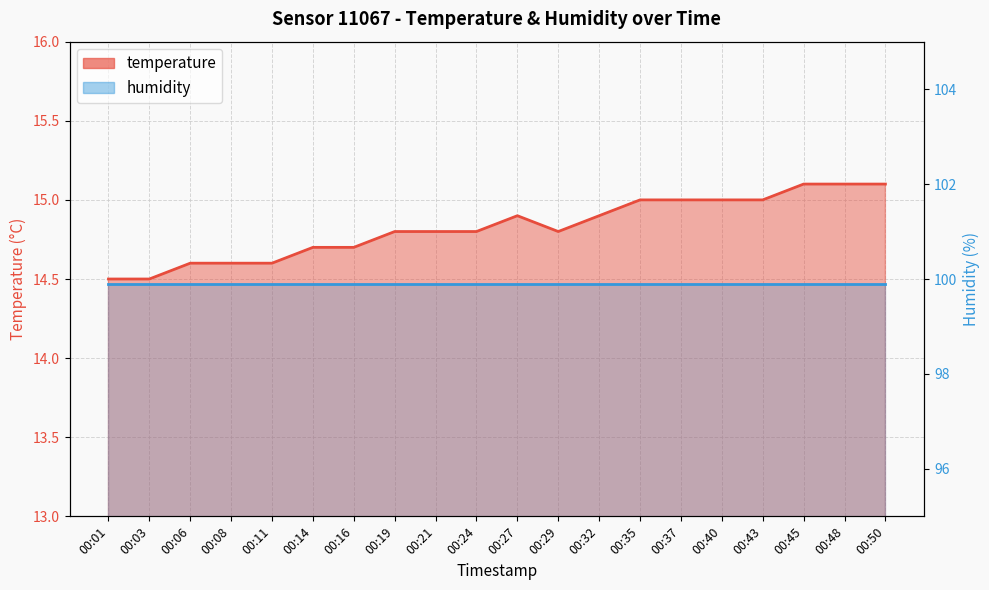

Reading left to right, transcribe all the data shown in this chart.

00:01=14.5	00:03=14.5	00:06=14.6	00:08=14.6	00:11=14.6	00:14=14.7	00:16=14.7	00:19=14.8	00:21=14.8	00:24=14.8	00:27=14.9	00:29=14.8	00:32=14.9	00:35=15.0	00:37=15.0	00:40=15.0	00:43=15.0	00:45=15.1	00:48=15.1	00:50=15.1